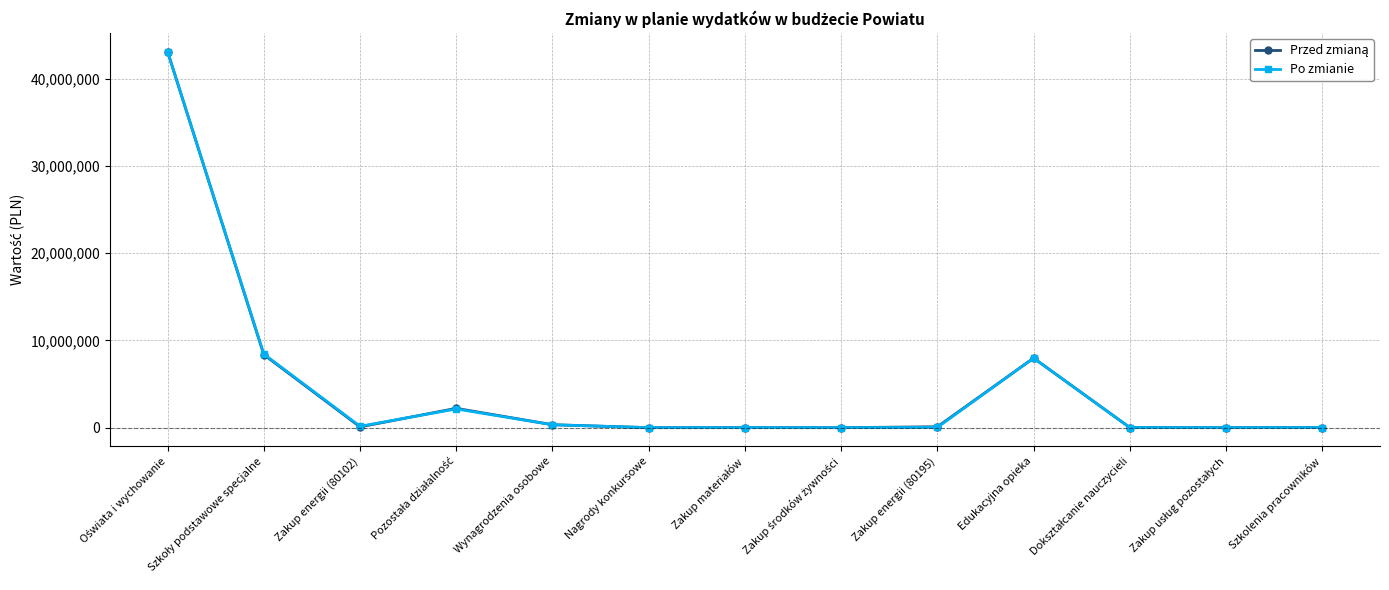

What is the spread (max minus min) of values at Nagrody konkursowe?

1480.0